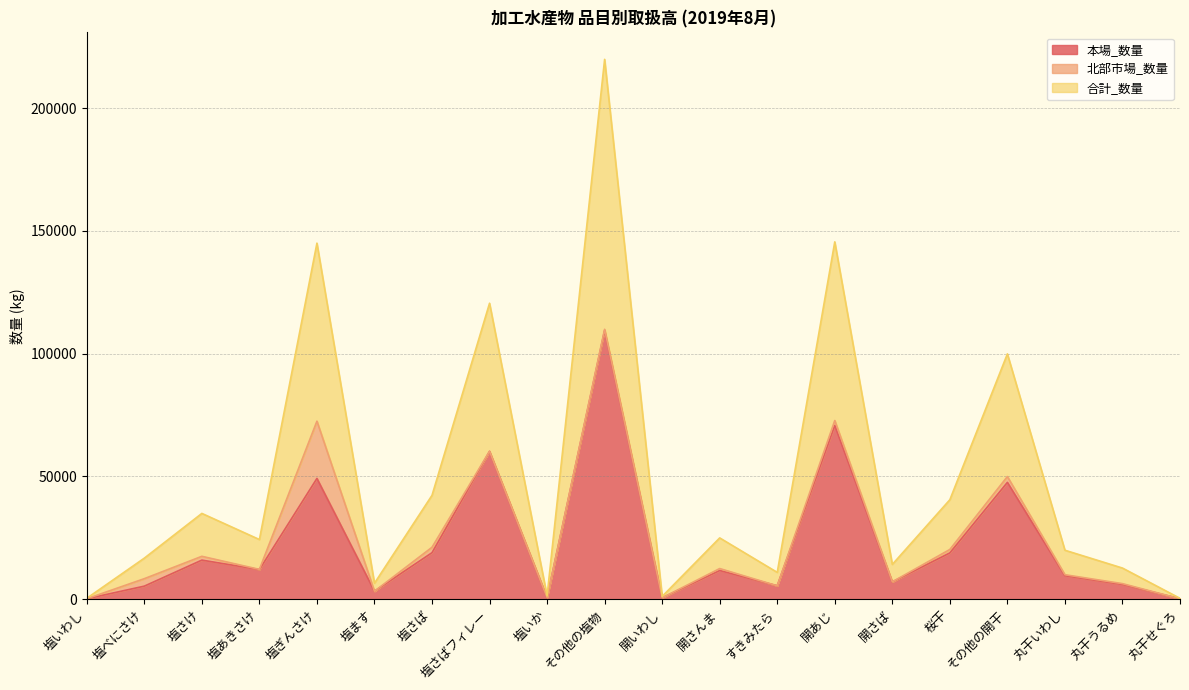

What is the maximum value for 本場_数量?

109443